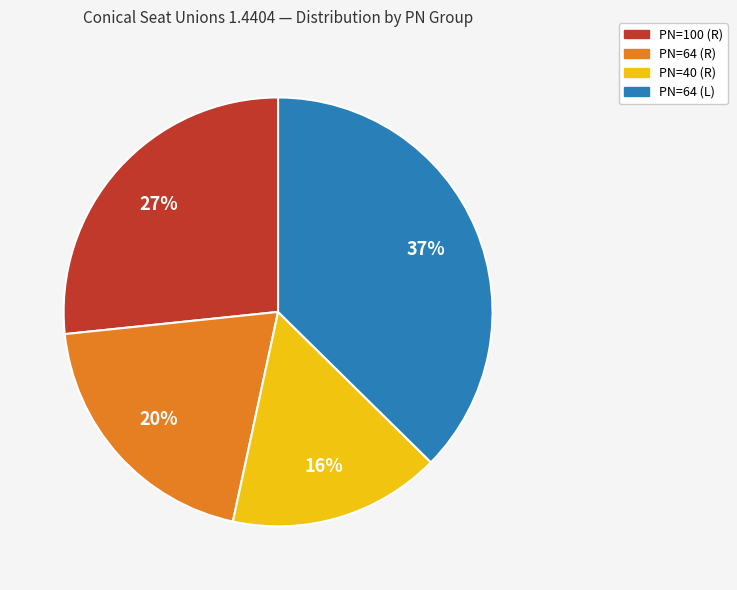

Count the number of slices in the pie.

4